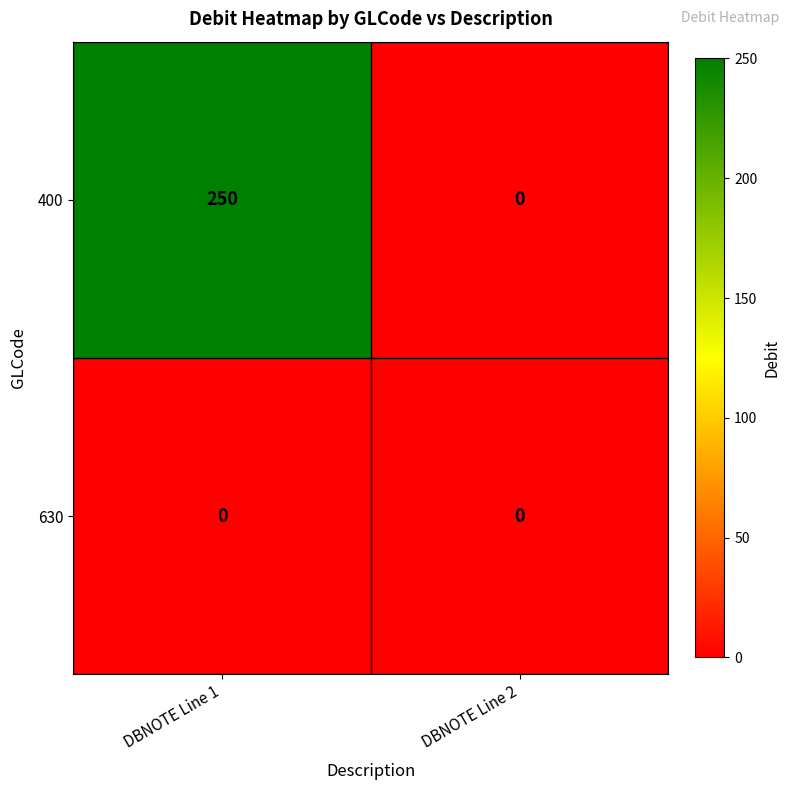

Rank the categories by 400 value from lowest to highest.

DBNOTE Line 2, DBNOTE Line 1